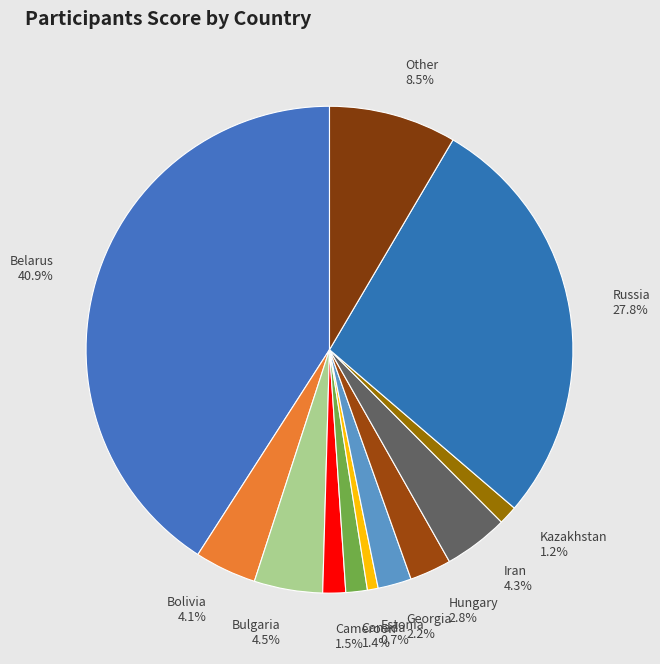

Is Bulgaria the majority of the pie?

No